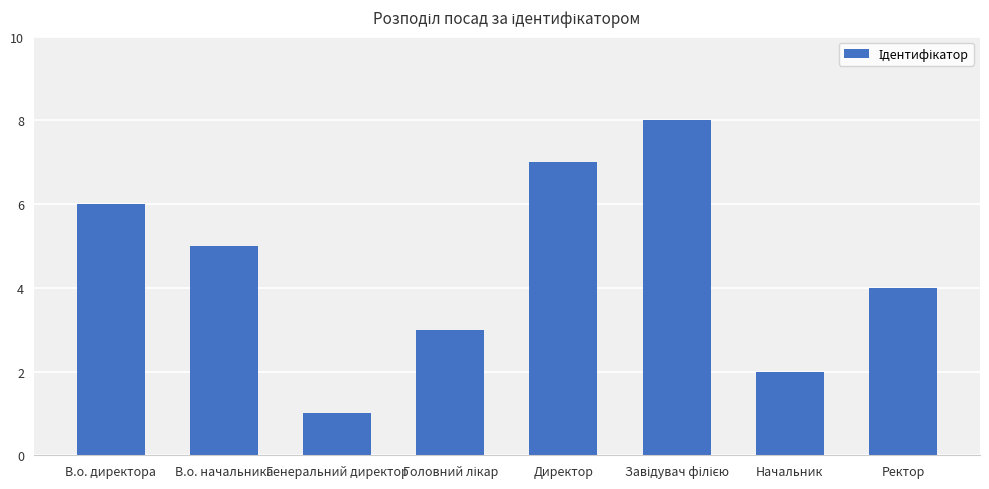

What value does the data have at В.о. начальника?

5